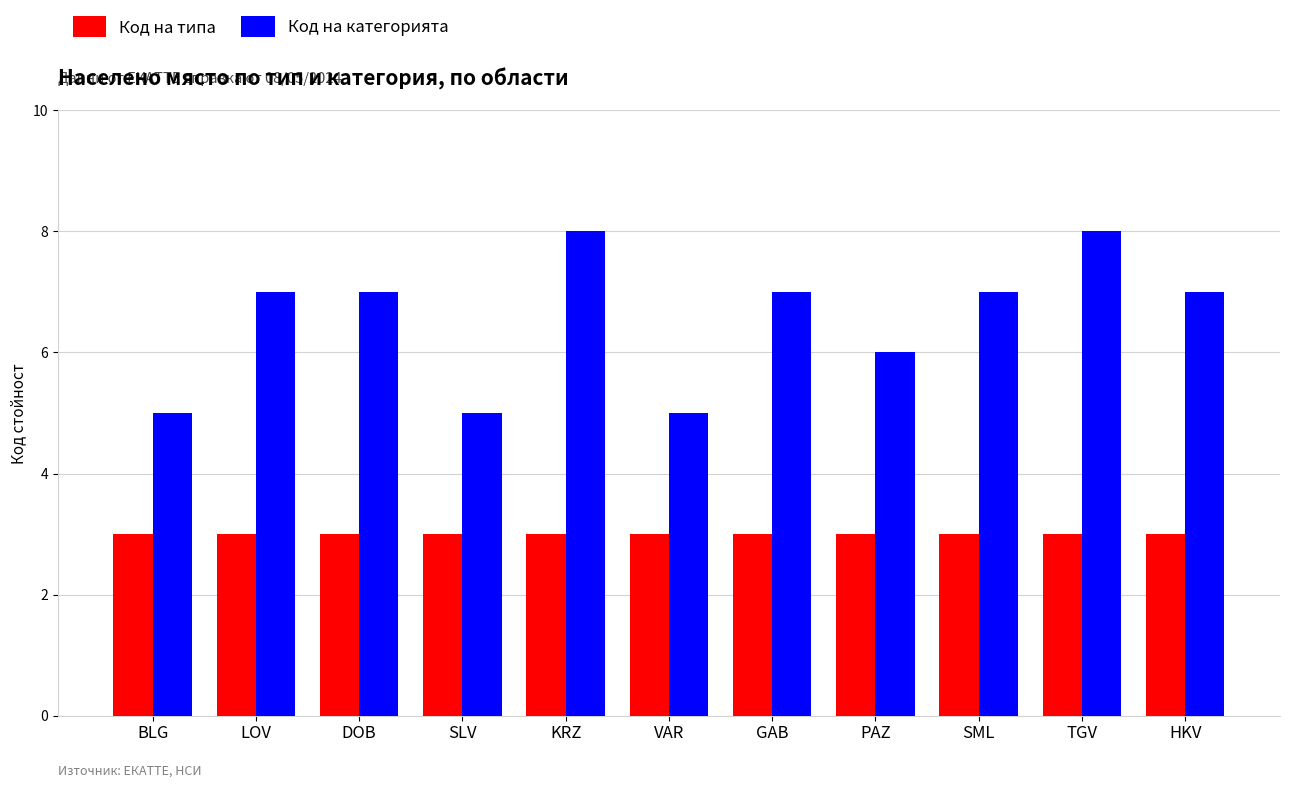

Reading left to right, list all the values displayed in this chart.

Код на типа: 3	3	3	3	3	3	3	3	3	3	3
Код на категорията: 5	7	7	5	8	5	7	6	7	8	7